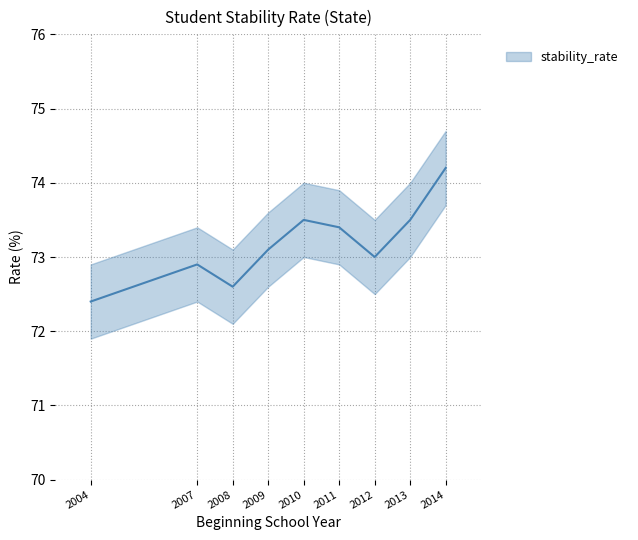

Reading left to right, what are all the values shown in this chart?

72.4	72.9	72.6	73.1	73.5	73.4	73.0	73.5	74.2